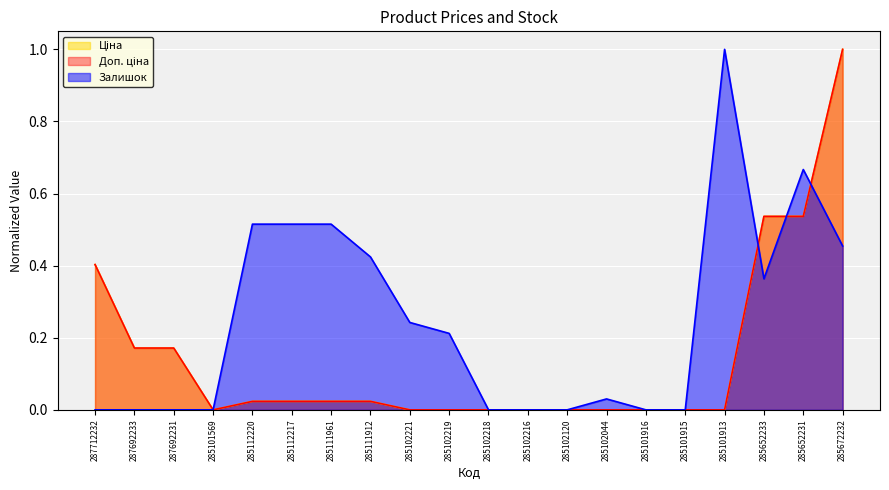

At how many categories does at least one series exceed 0?

14